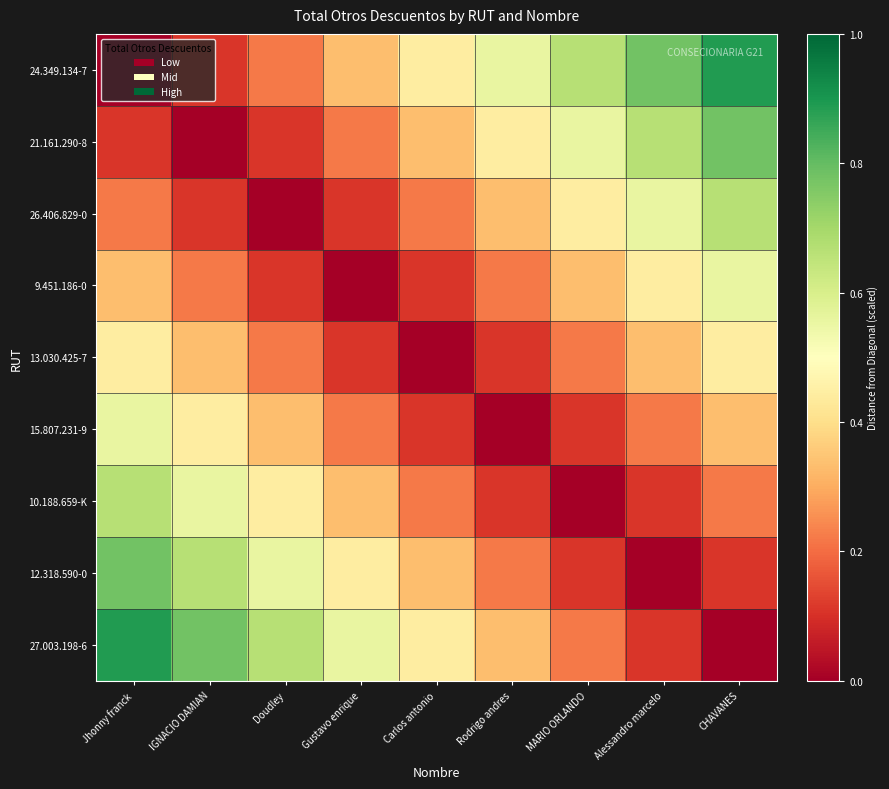

What is the maximum value shown in the chart?

0.9